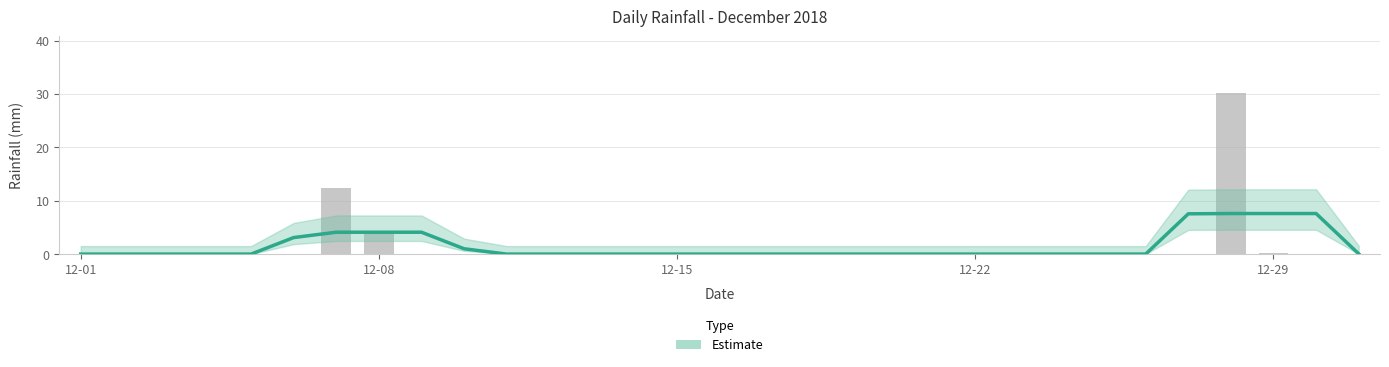

What is the approximate value at 8?

4.1